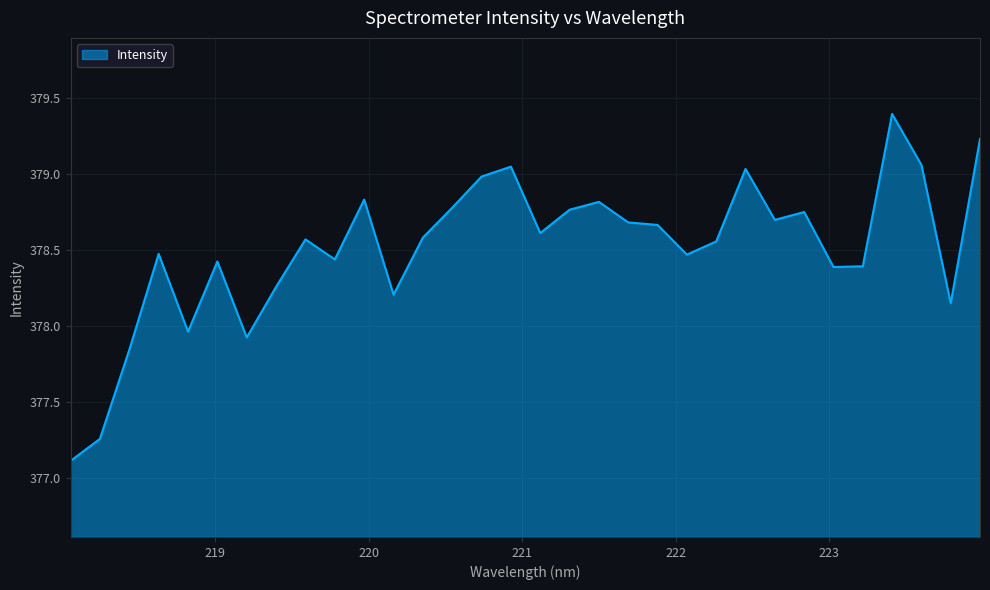

What is the difference between the maximum and minimum values?

2.3